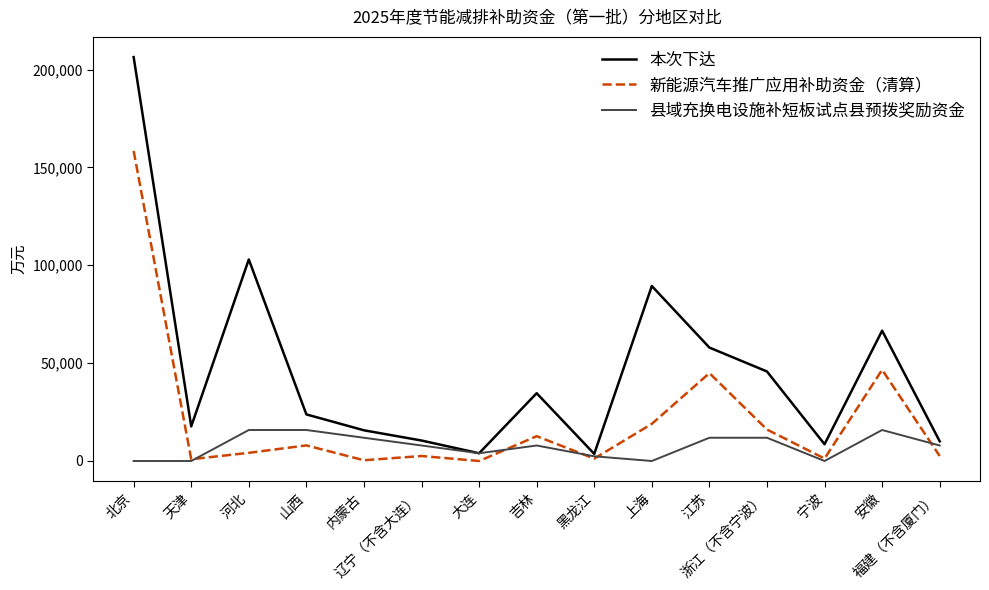

What are all the series names shown in the legend?

本次下达, 新能源汽车推广应用补助资金（清算）, 县域充换电设施补短板试点县预拨奖励资金